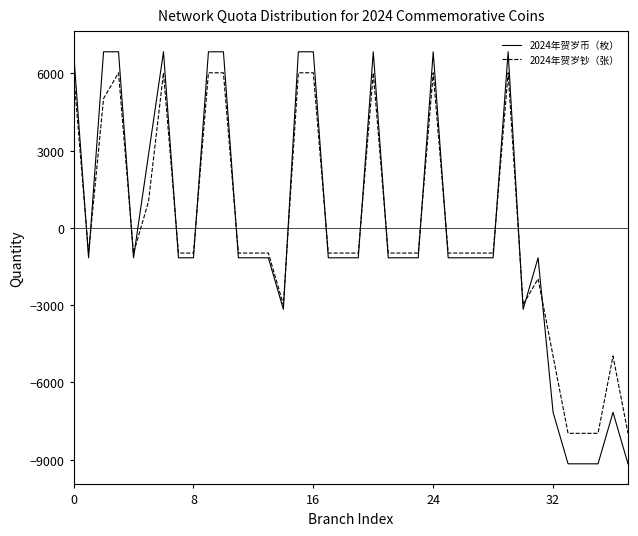

Which series has the largest range (max minus min)?

2024年贺岁币（枚）